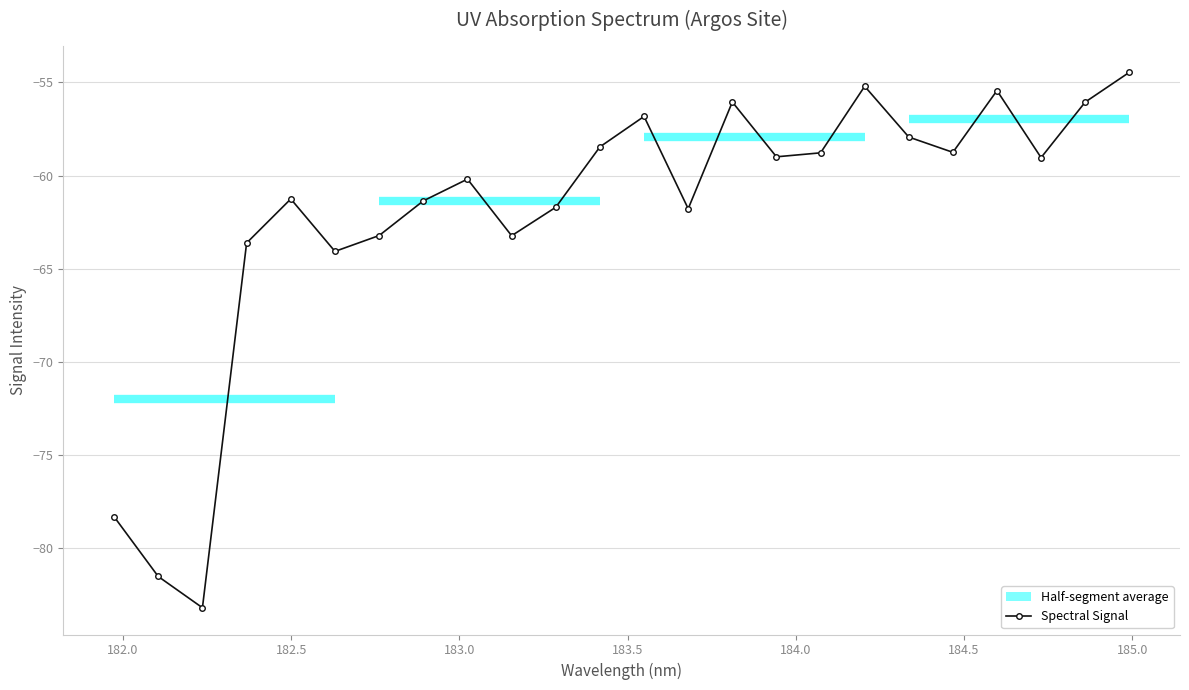

What is the value of the 4th point from the left?

-63.6